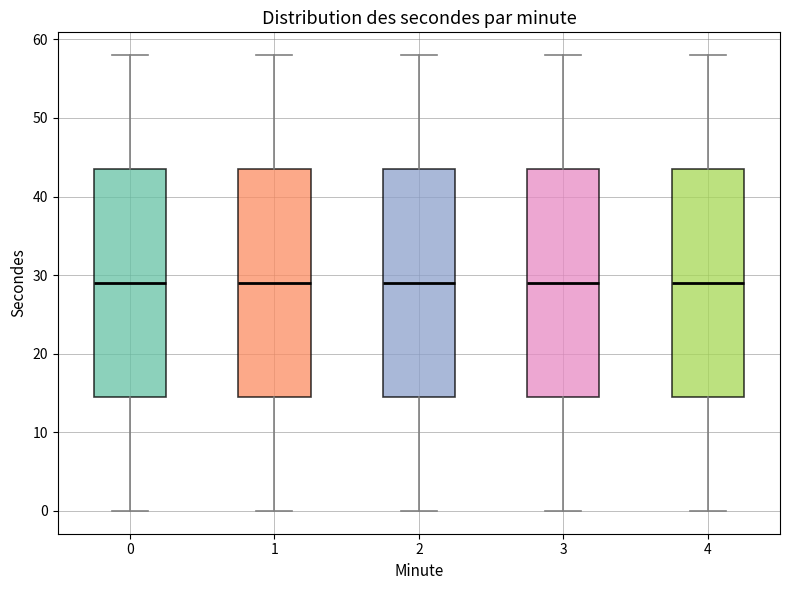

Reading left to right, read every box against the y-axis: the position of its median line, the range the box covers, and the ends of its whiskers. The values are not printed on the chart, so give them approximately, as read against the axis.

0: median 29, box 15 to 44, whiskers 0 to 58
1: median 29, box 15 to 44, whiskers 0 to 58
2: median 29, box 15 to 44, whiskers 0 to 58
3: median 29, box 15 to 44, whiskers 0 to 58
4: median 29, box 15 to 44, whiskers 0 to 58